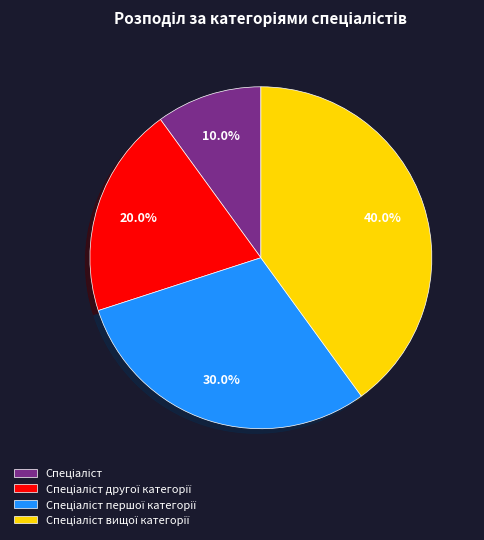

Is there a majority slice in this chart?

No